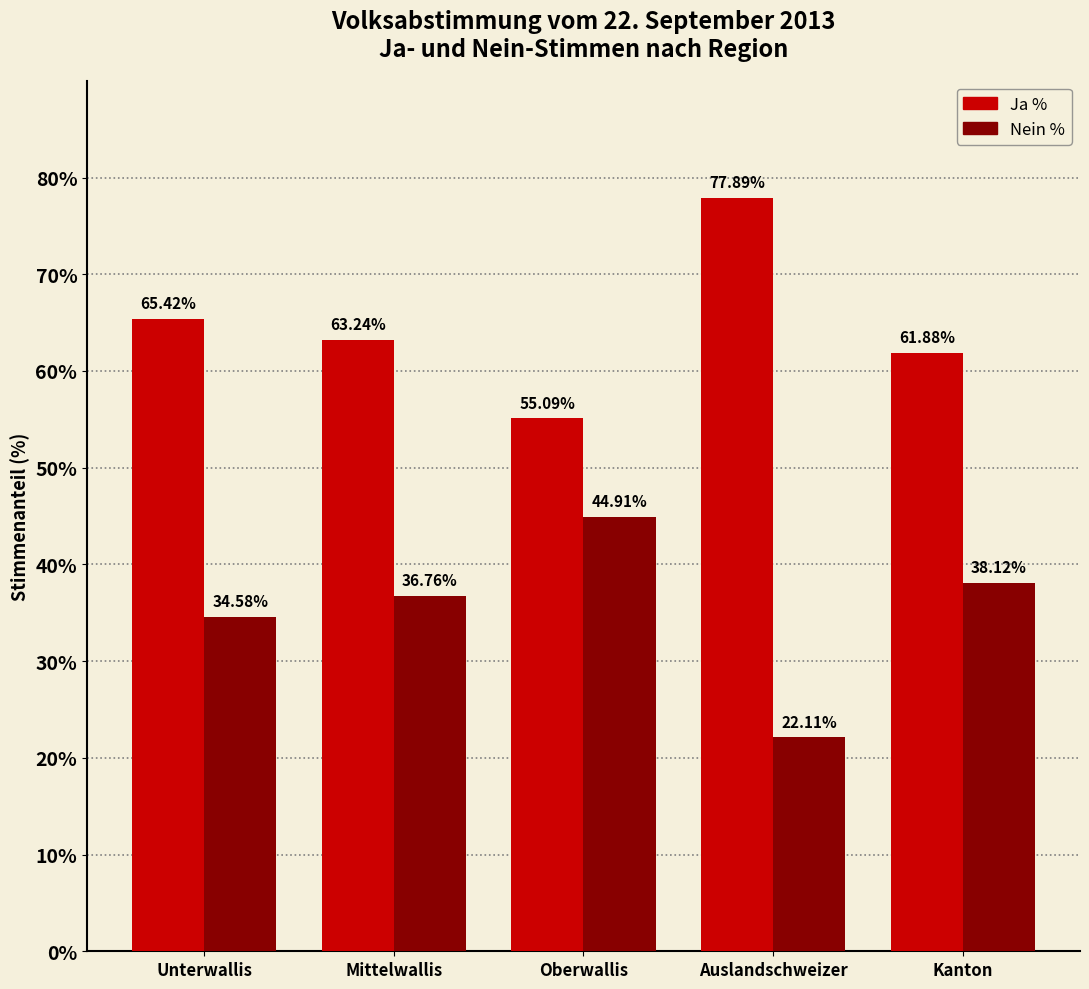

What is the difference between the highest and lowest values at Mittelwallis?

26.5